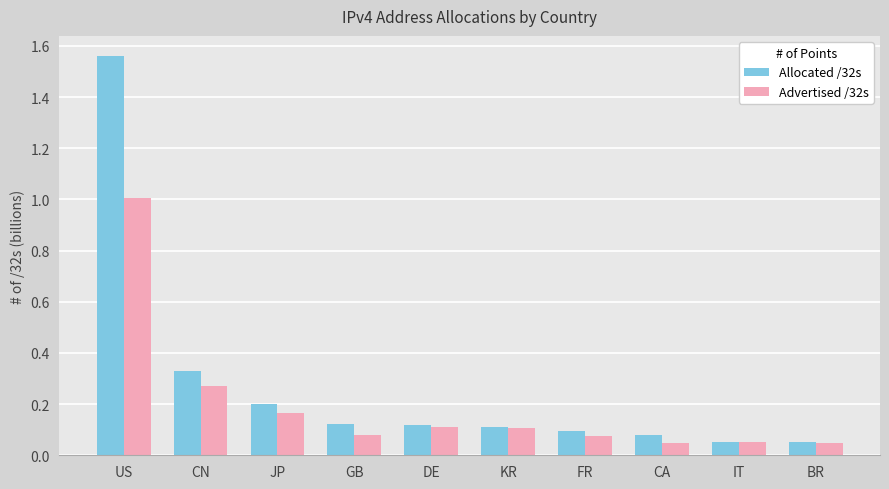

How many bars are there in each group?

2